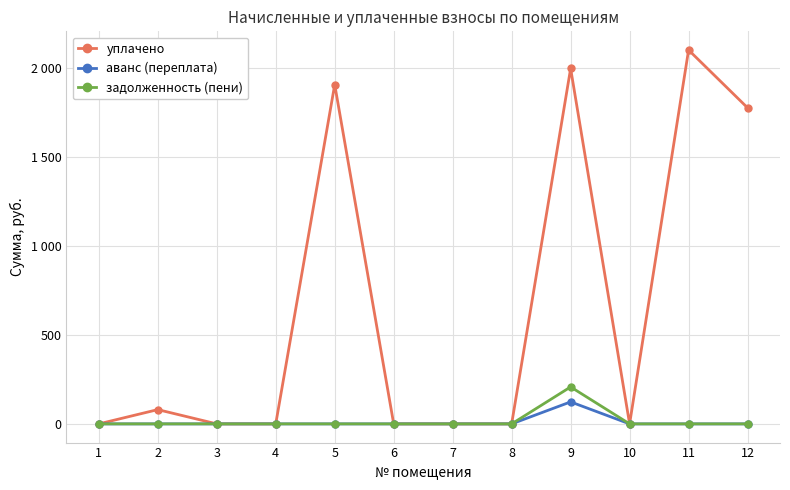

What is the difference between the maximum and minimum values in the задолженность (пени) series?

208.0